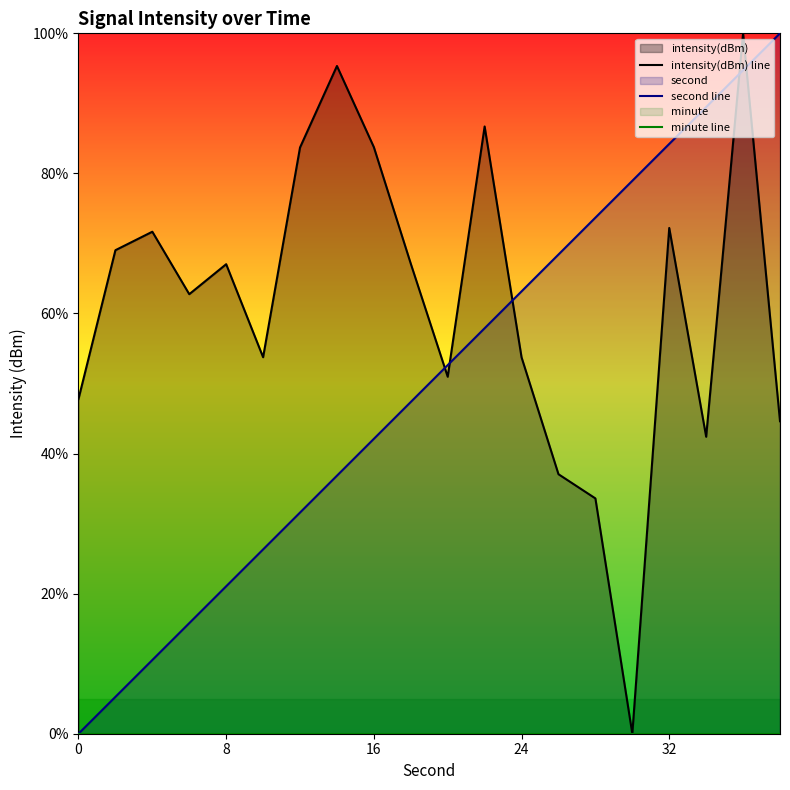

Does the chart display data point markers on the line(s)?

No